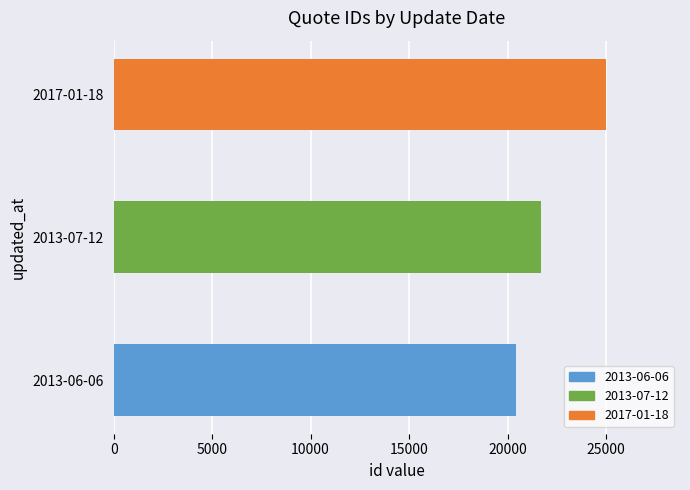

The value at 2013-06-06 is 34009. True or false?

False